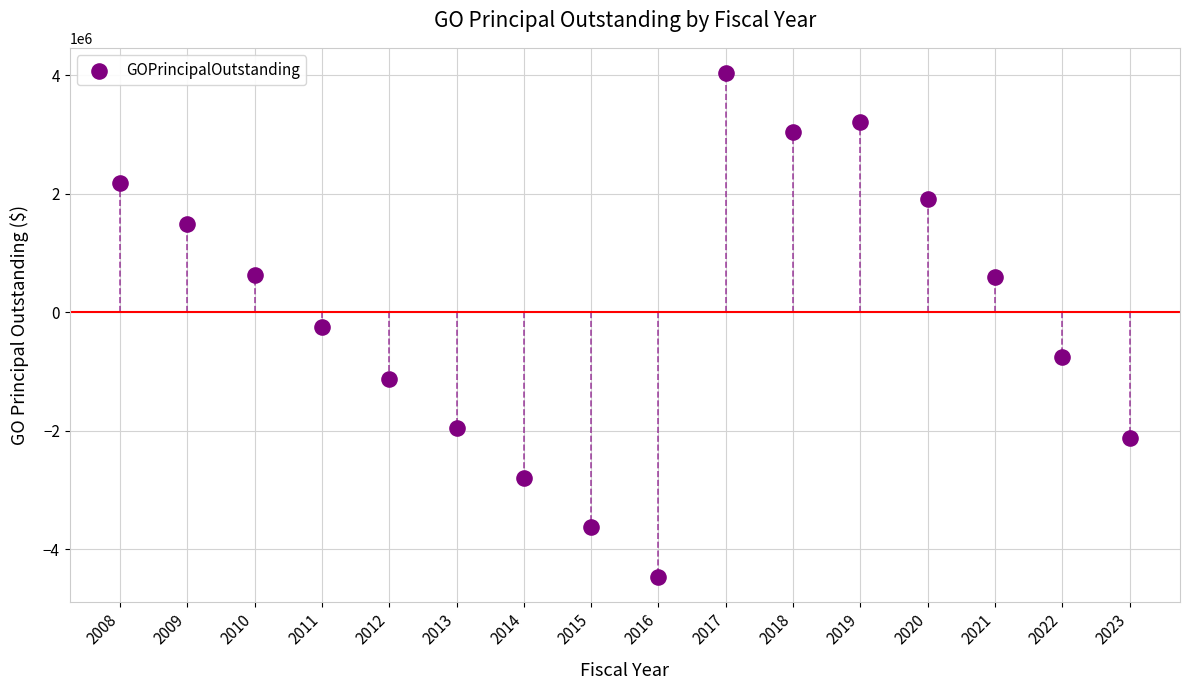

What is the range of Y values (max minus min)?

8507527.9